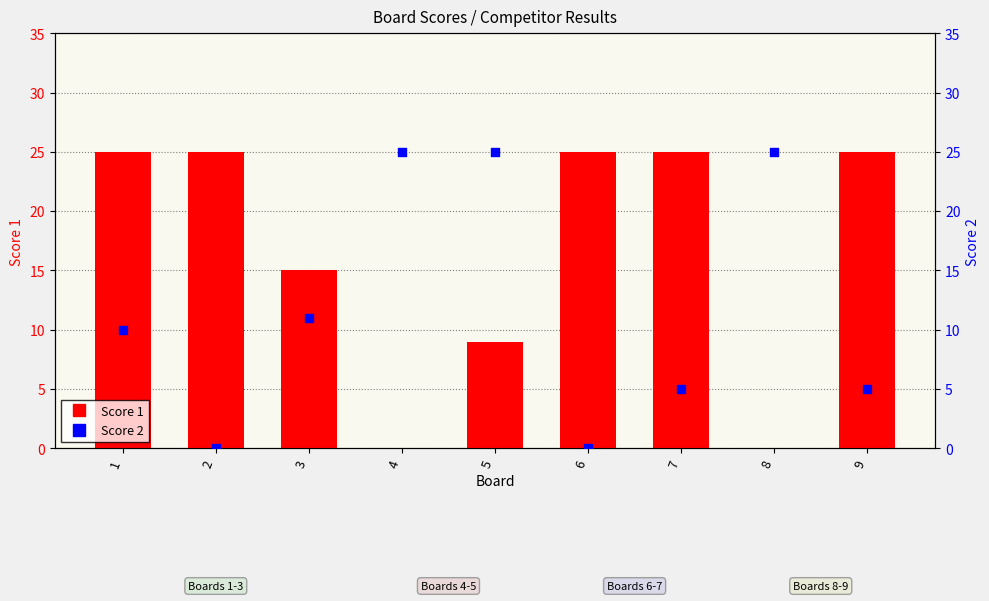

Which series contains the lowest Y value?

Score 1